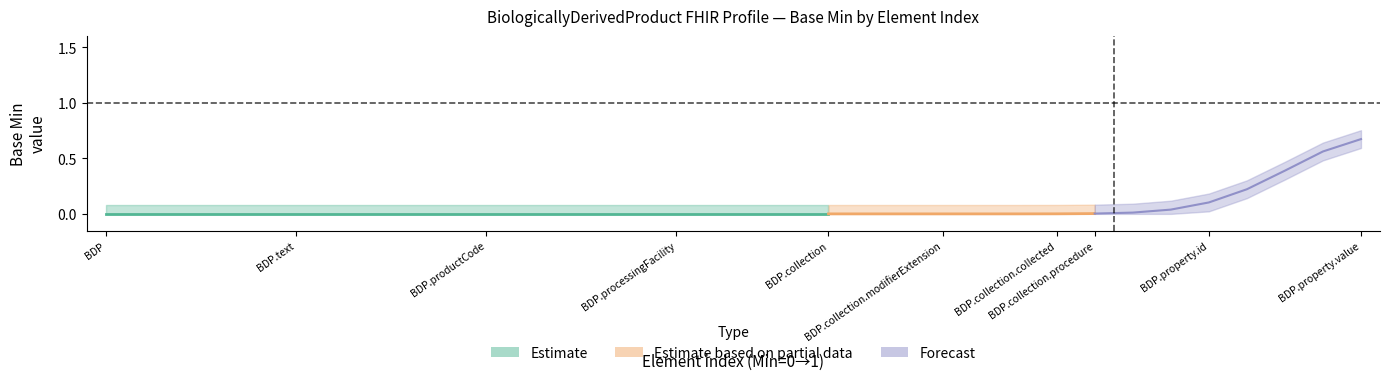

Count the values in the range 0 to 1.

34